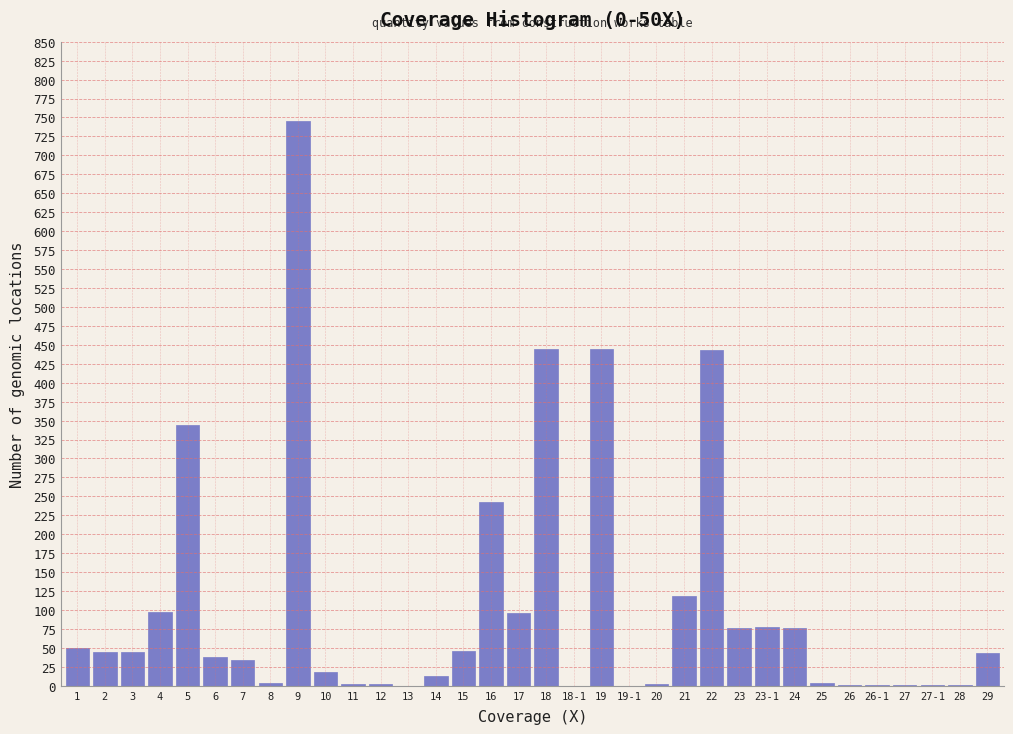

What is the maximum value shown in the chart?

745.9